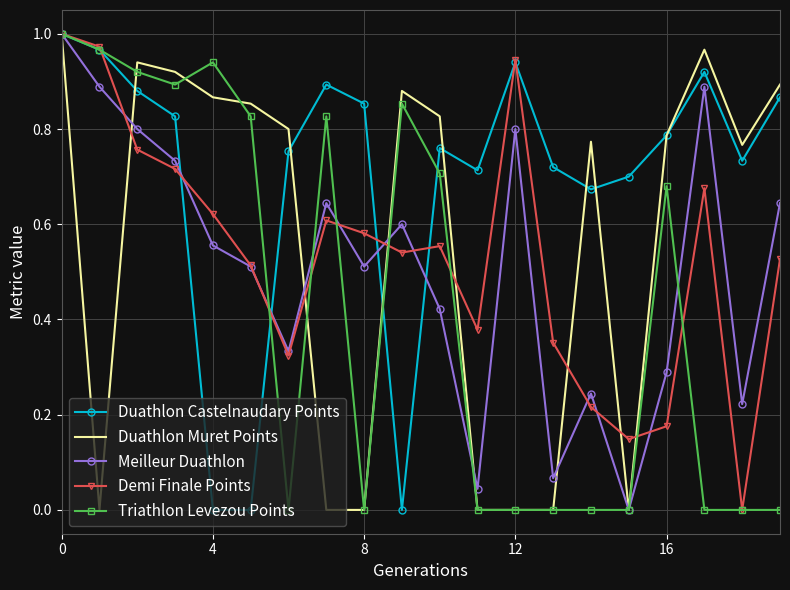

Which series has the largest total across all categories?

Duathlon Castelnaudary Points